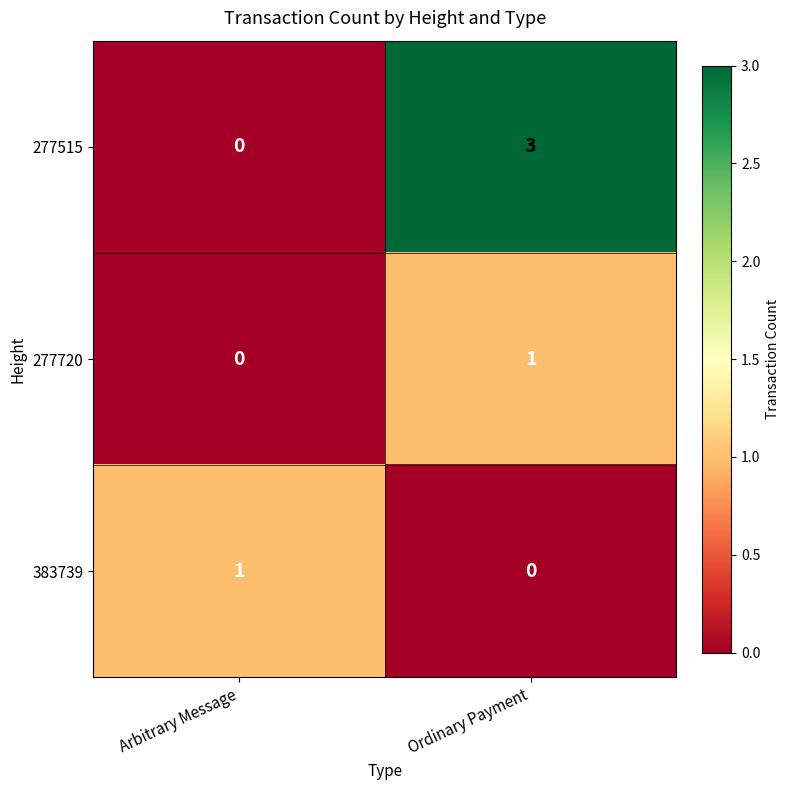

Which series has the largest total across all categories?

277515